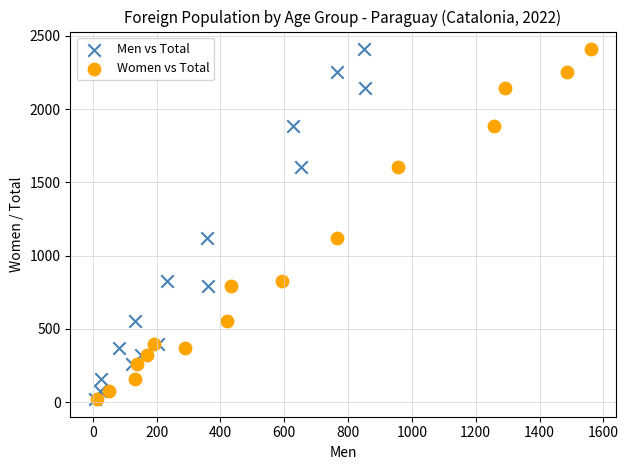

What are all the series names shown in the legend?

Men vs Total, Women vs Total